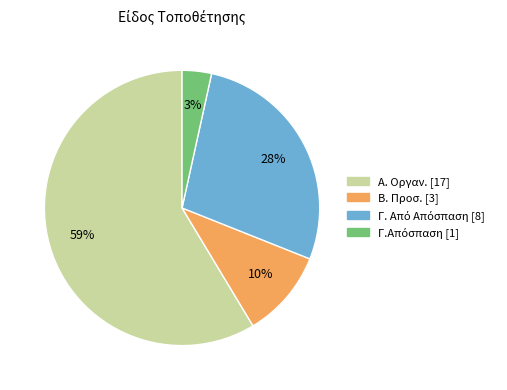

Which category has the biggest portion of the pie?

Α. Οργαν.